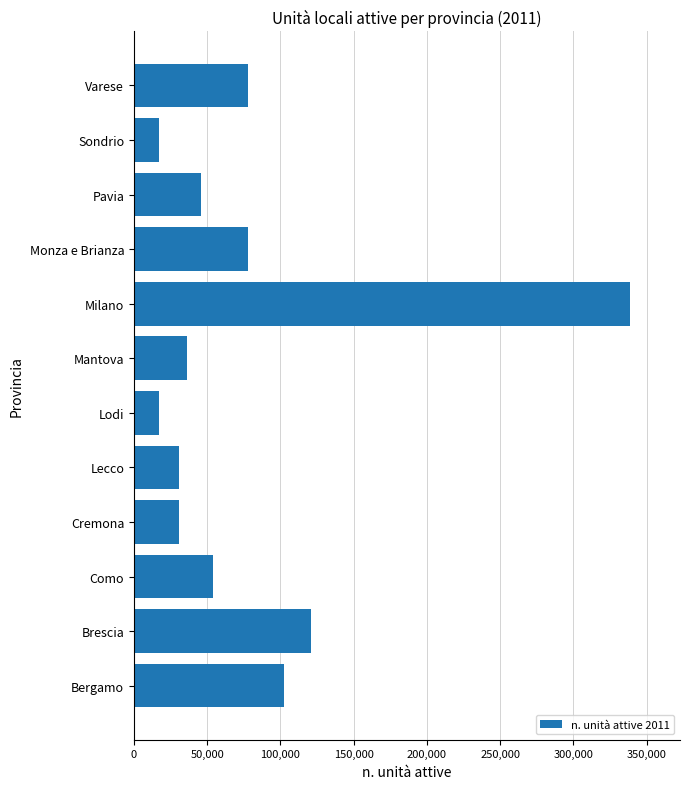

What value does the data have at Lecco?

30839